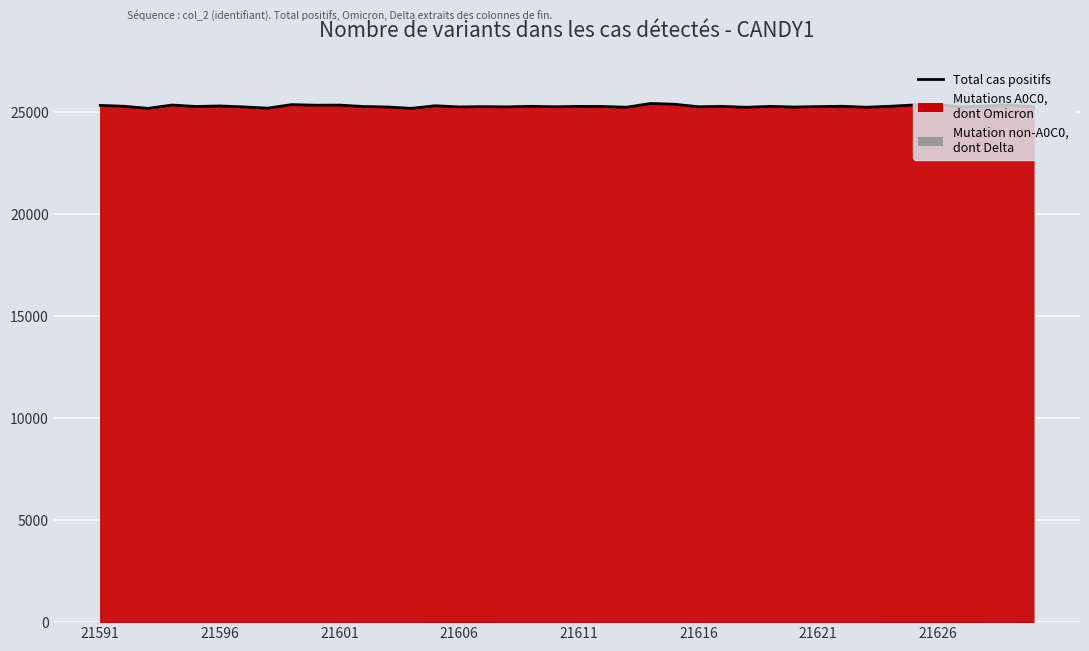

What is the sum of the values at 14 and 36?

50552